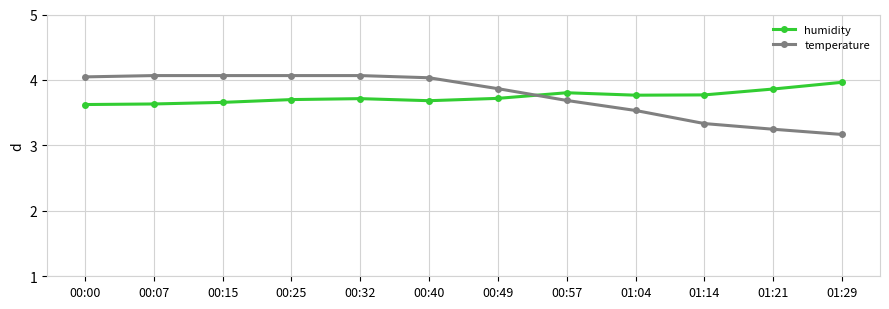

What is the difference between the second highest and second lowest values in the humidity series?

0.2